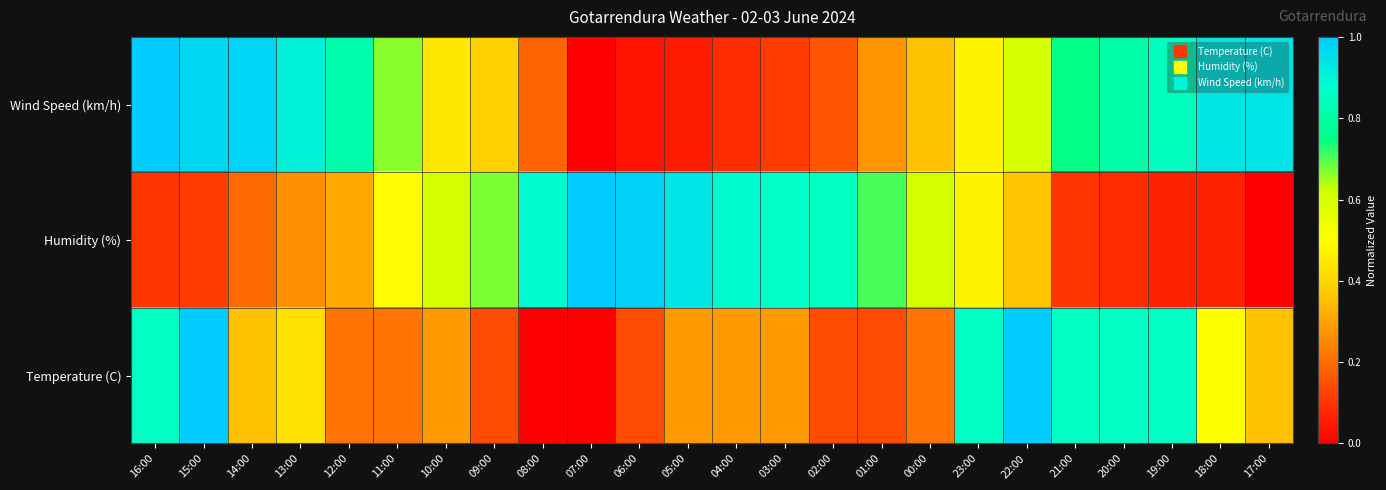

Reading left to right, what are all the values shown in this chart?

Wind Speed (km/h): 16:00=1.0	15:00=1.0	14:00=1.0	13:00=0.9	12:00=0.8	11:00=0.7	10:00=0.4	09:00=0.4	08:00=0.2	07:00=0.0	06:00=0.0	05:00=0.1	04:00=0.1	03:00=0.1	02:00=0.2	01:00=0.3	00:00=0.4	23:00=0.5	22:00=0.6	21:00=0.7	20:00=0.8	19:00=0.8	18:00=0.9	17:00=0.9
Humidity (%): 16:00=0.1	15:00=0.1	14:00=0.2	13:00=0.3	12:00=0.3	11:00=0.5	10:00=0.6	09:00=0.7	08:00=0.9	07:00=1.0	06:00=1.0	05:00=0.9	04:00=0.9	03:00=0.9	02:00=0.9	01:00=0.7	00:00=0.6	23:00=0.5	22:00=0.4	21:00=0.1	20:00=0.1	19:00=0.1	18:00=0.1	17:00=0.0
Temperature (C): 16:00=0.9	15:00=1.0	14:00=0.4	13:00=0.4	12:00=0.2	11:00=0.2	10:00=0.3	09:00=0.1	08:00=0.0	07:00=0.0	06:00=0.1	05:00=0.3	04:00=0.3	03:00=0.3	02:00=0.1	01:00=0.1	00:00=0.2	23:00=0.9	22:00=1.0	21:00=0.9	20:00=0.9	19:00=0.9	18:00=0.5	17:00=0.4